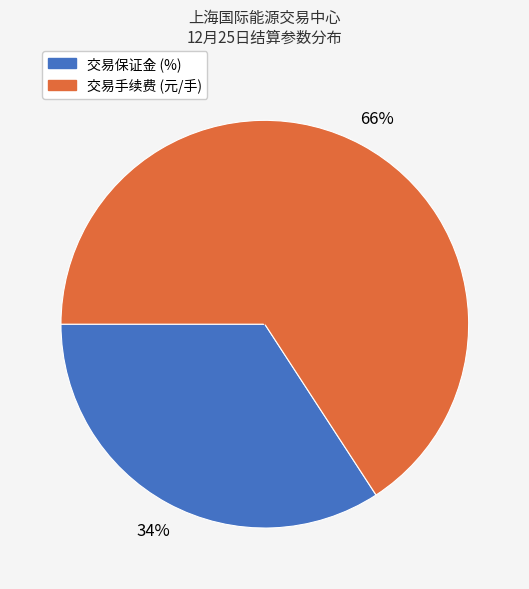

Is there any slice that represents more than half of the pie?

Yes